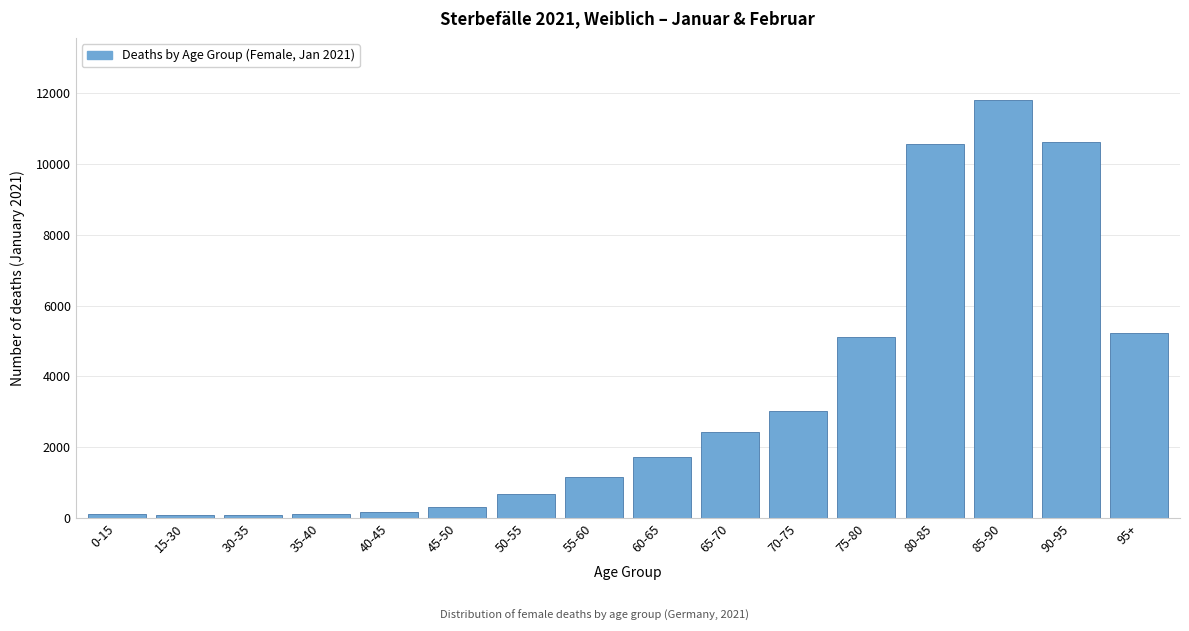

What is the greatest value displayed?

11801